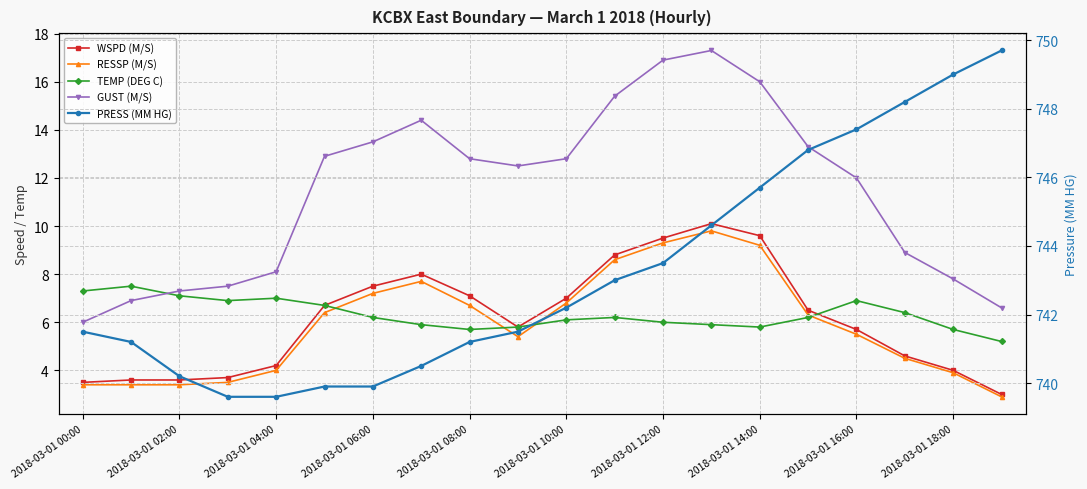

True or false: WSPD (M/S) has more than 1 interior local peaks.

True